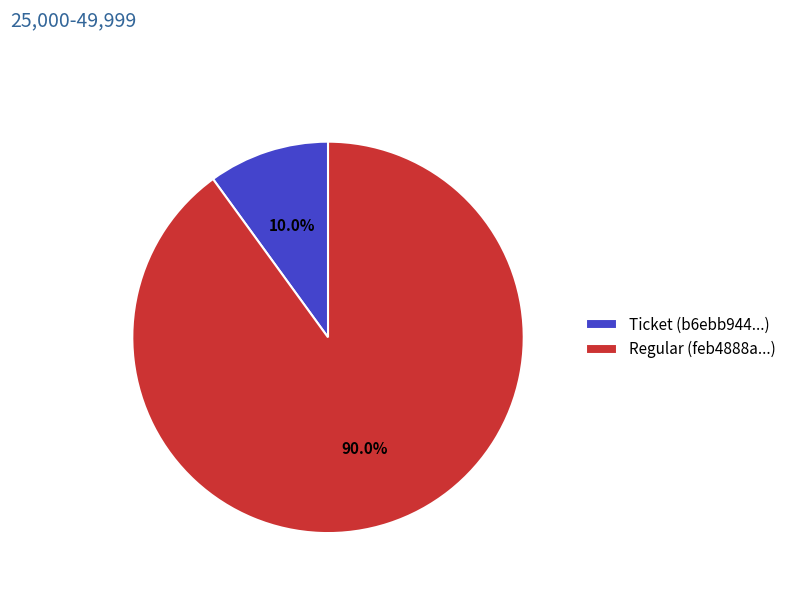

Which slice is the largest?

Regular (feb4888a...)